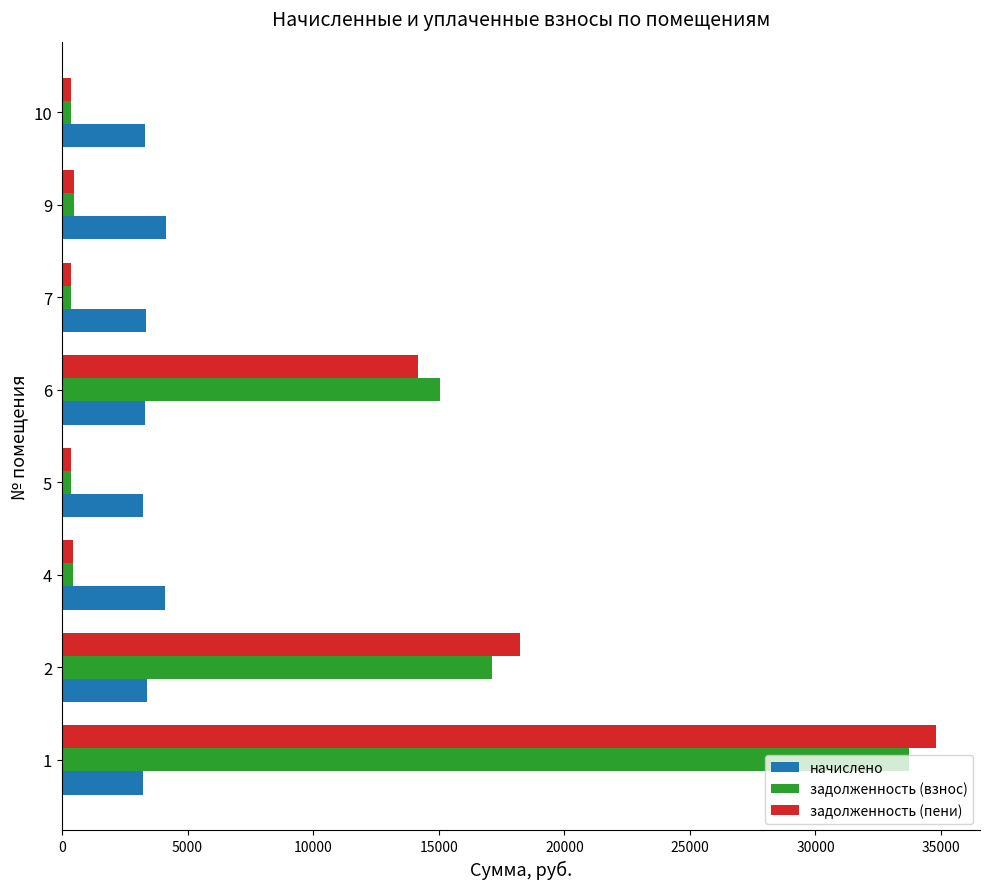

What is the sum of all задолженность (взнос) values?

67924.3